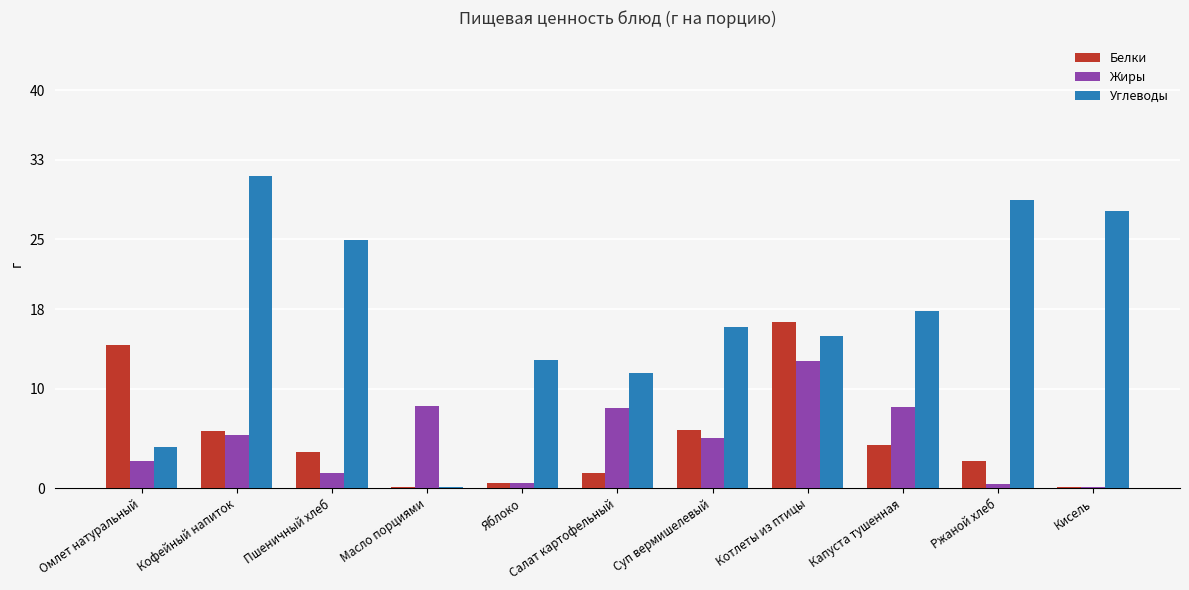

At which category is the sum across all series the highest?

Котлеты из птицы